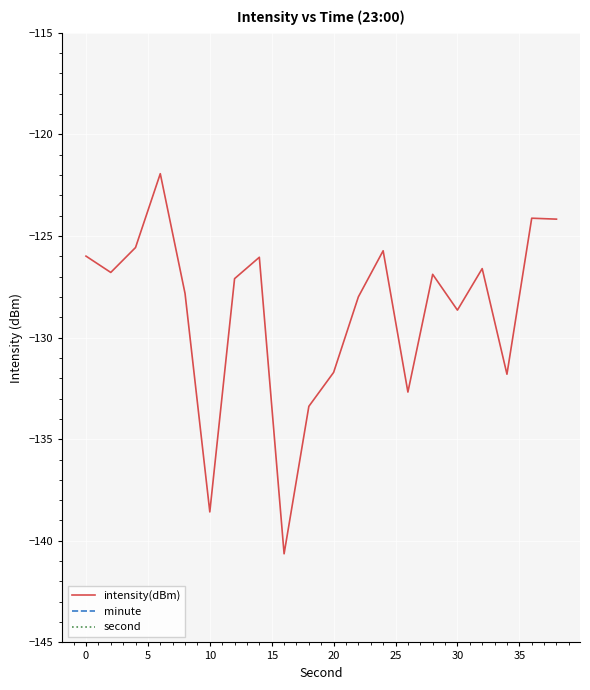

What is the highest value of the intensity(dBm) series?

-121.9